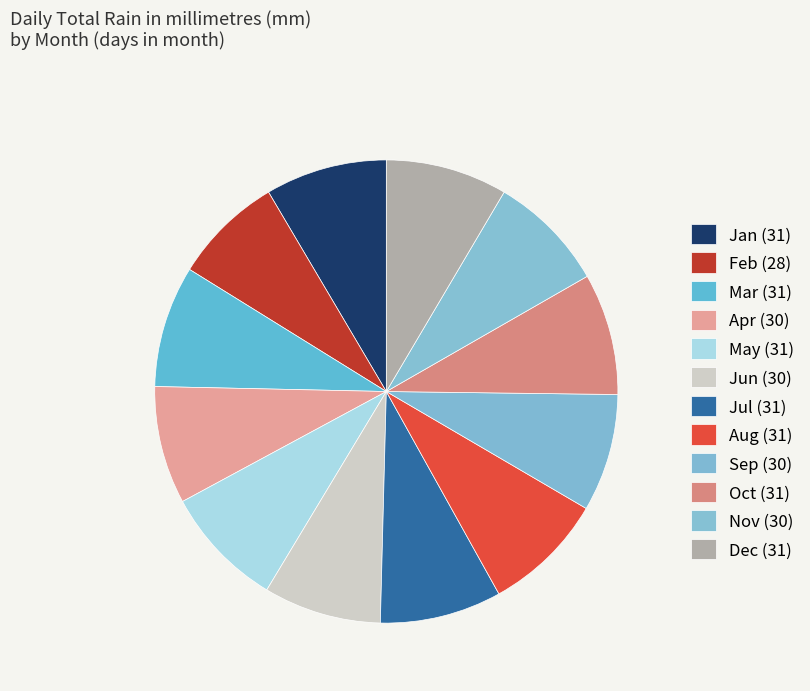

Is it true that Oct is 8% of the pie?

True